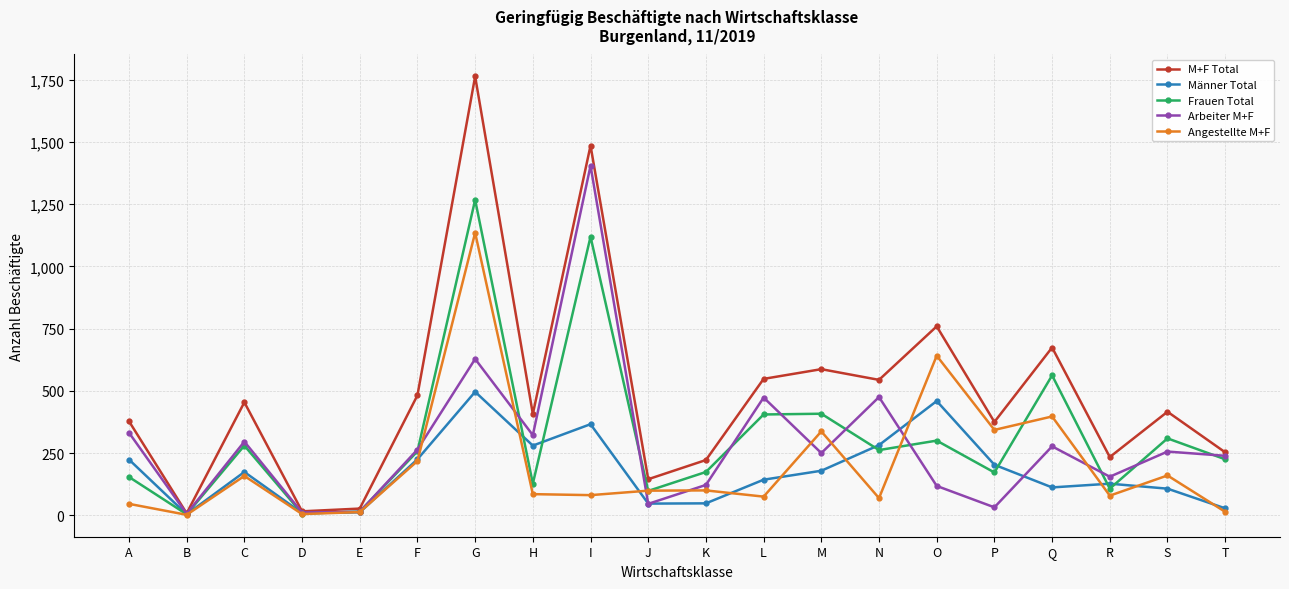

What is the difference between the highest and lowest values at J?

99